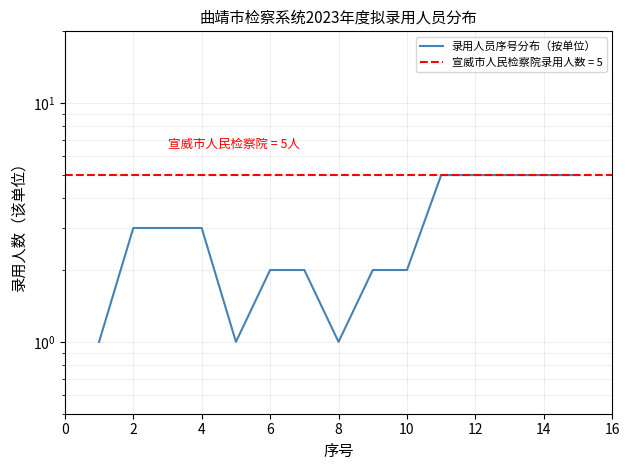

What is the sum of all values?

45